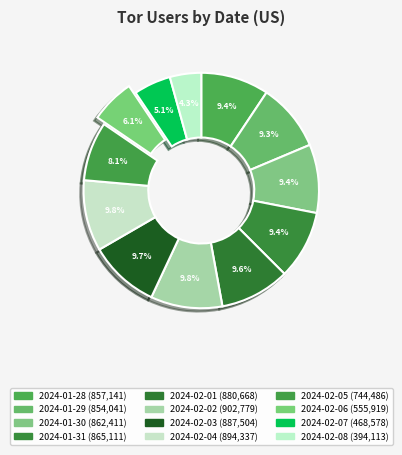

Which category has the smallest portion of the pie?

2024-02-08